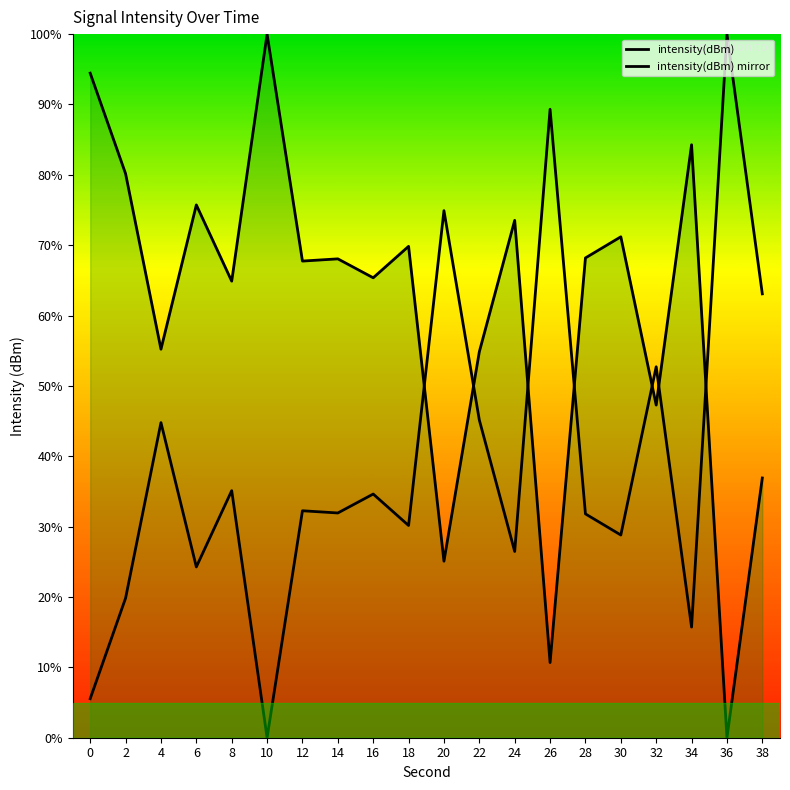

Which label corresponds to the smallest value in the chart?

36